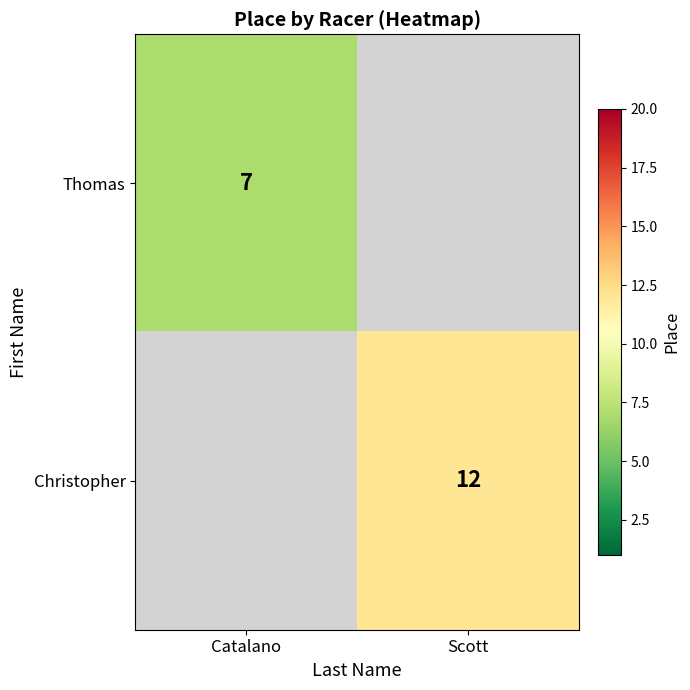

The value of Christopher at Scott is 4. True or false?

False